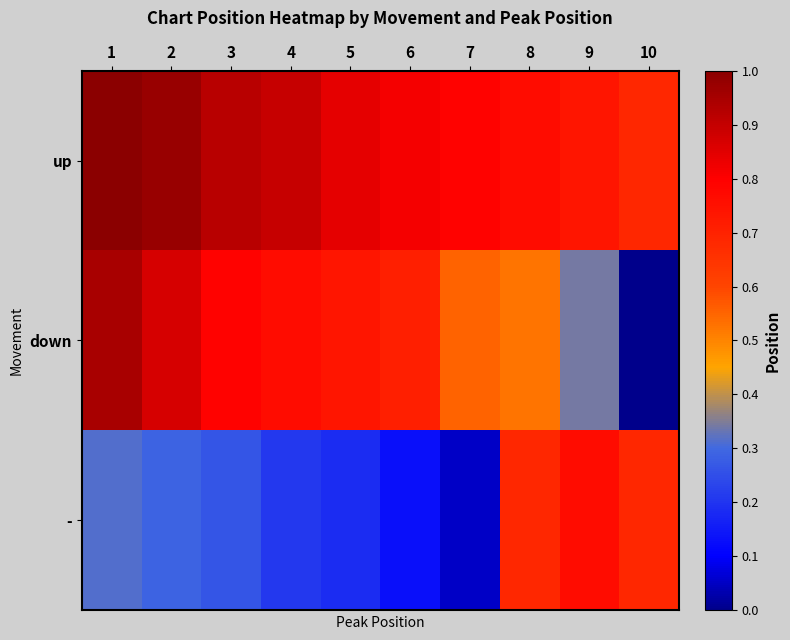

At how many categories does at least one series exceed 0?

10